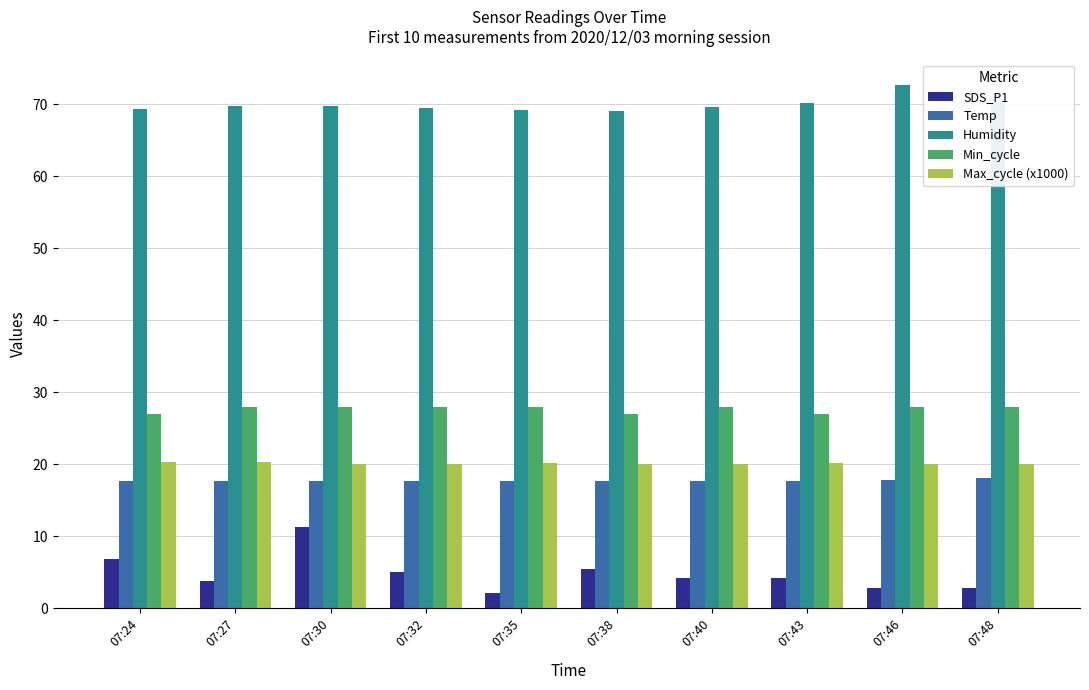

What is the highest value of the Min_cycle series?

28.0